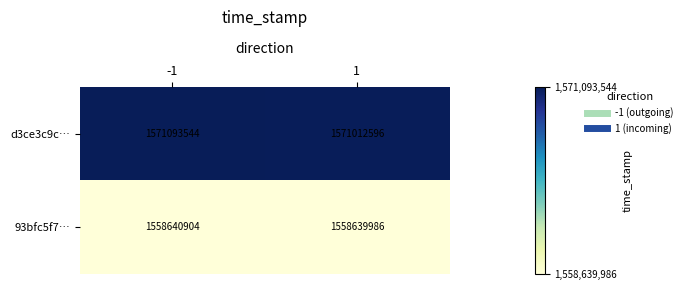

What is the approximate value of d3ce3c9c… at -1?

1571093544